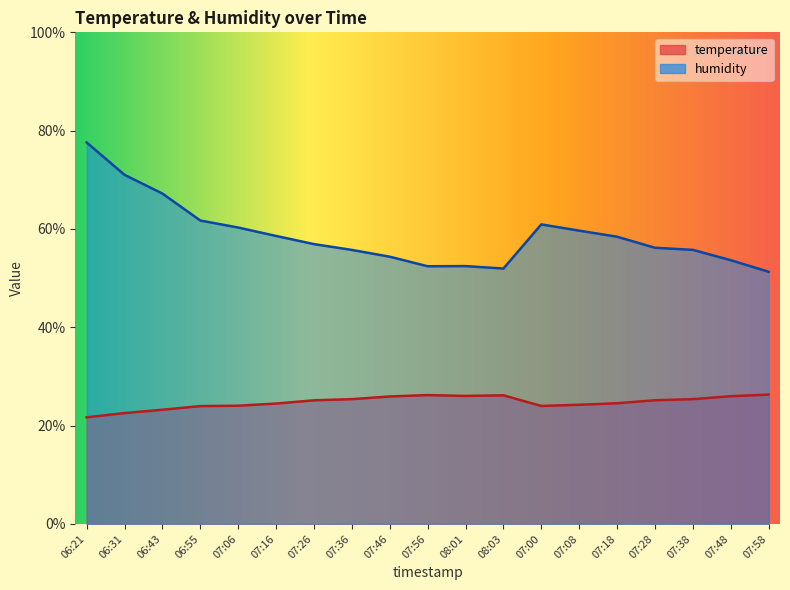

What is the spread (max minus min) of values at 06:31?

48.5